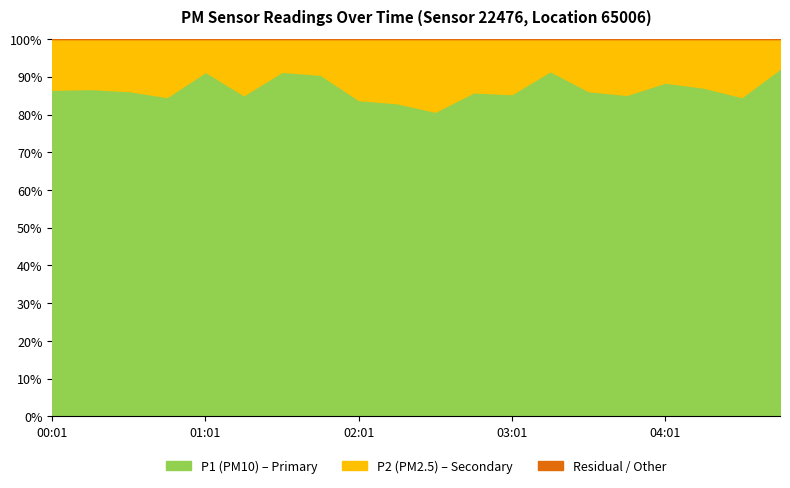

What is the greatest value displayed?

11.2